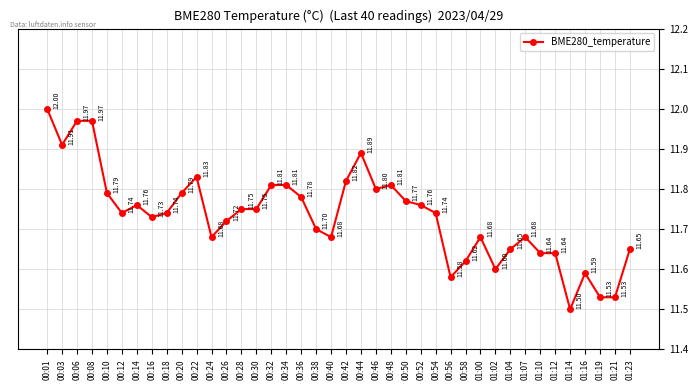

At which category does the data reach its first local valley?

00:03